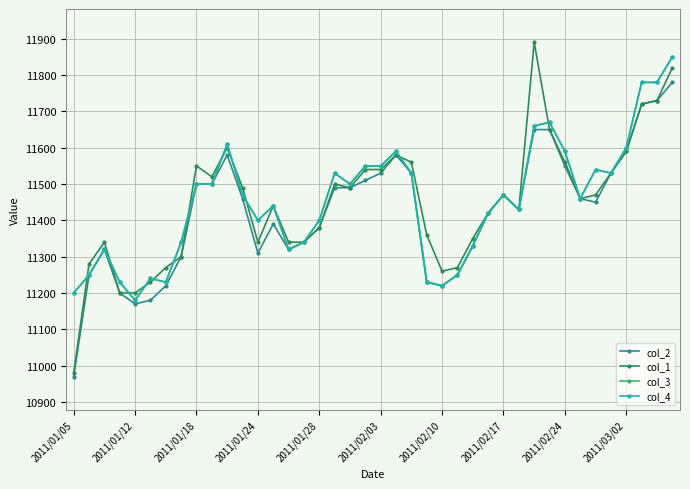

Is this an area chart (filled region under the line)?

No